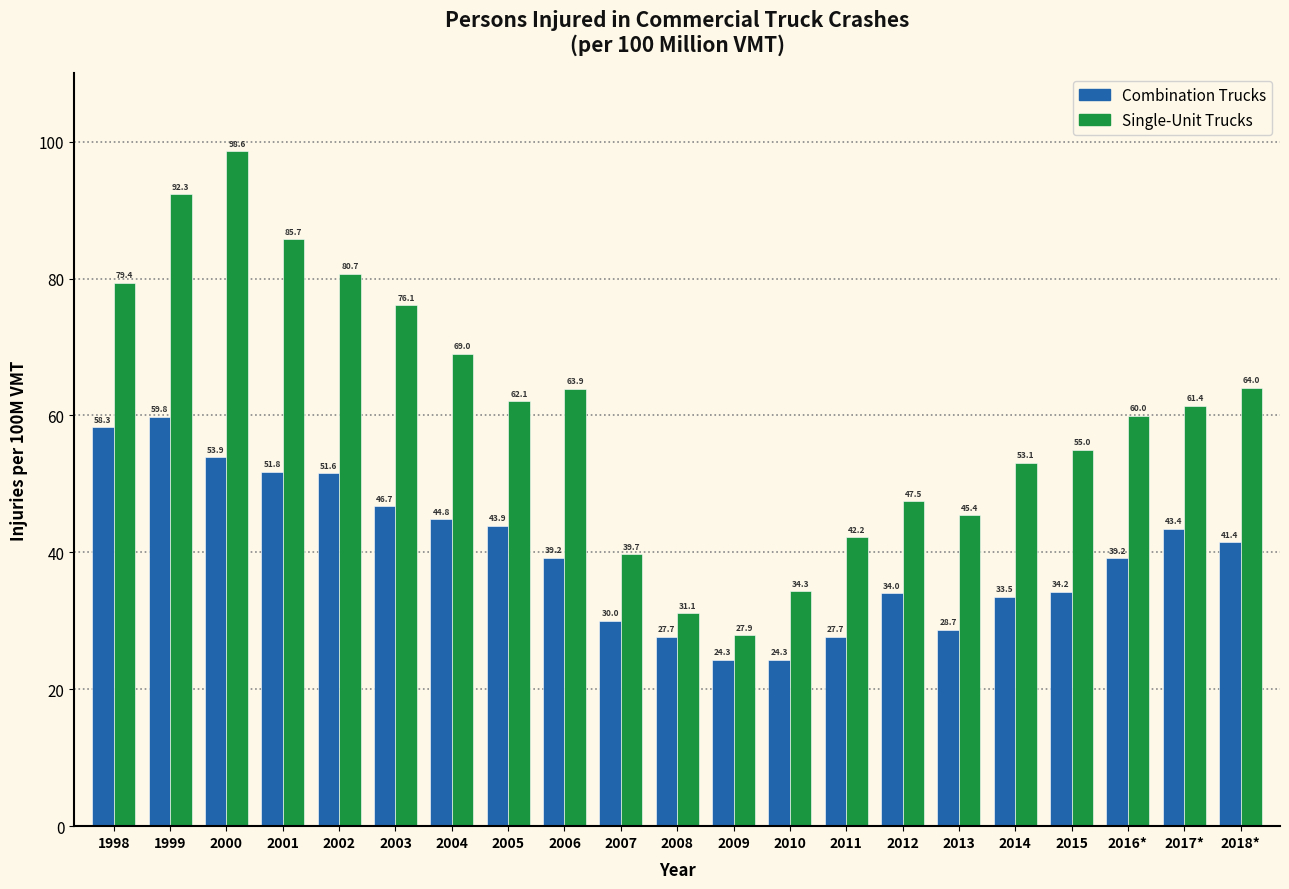

Reading right to left, what are all the values shown in this chart?

Combination Trucks: 41.4	43.4	39.2	34.2	33.5	28.7	34.0	27.7	24.3	24.3	27.7	30.0	39.2	43.9	44.8	46.7	51.6	51.8	53.9	59.8	58.3
Single-Unit Trucks: 64.0	61.4	60.0	55.0	53.1	45.4	47.5	42.2	34.3	27.9	31.1	39.7	63.9	62.1	69.0	76.1	80.7	85.7	98.6	92.3	79.4